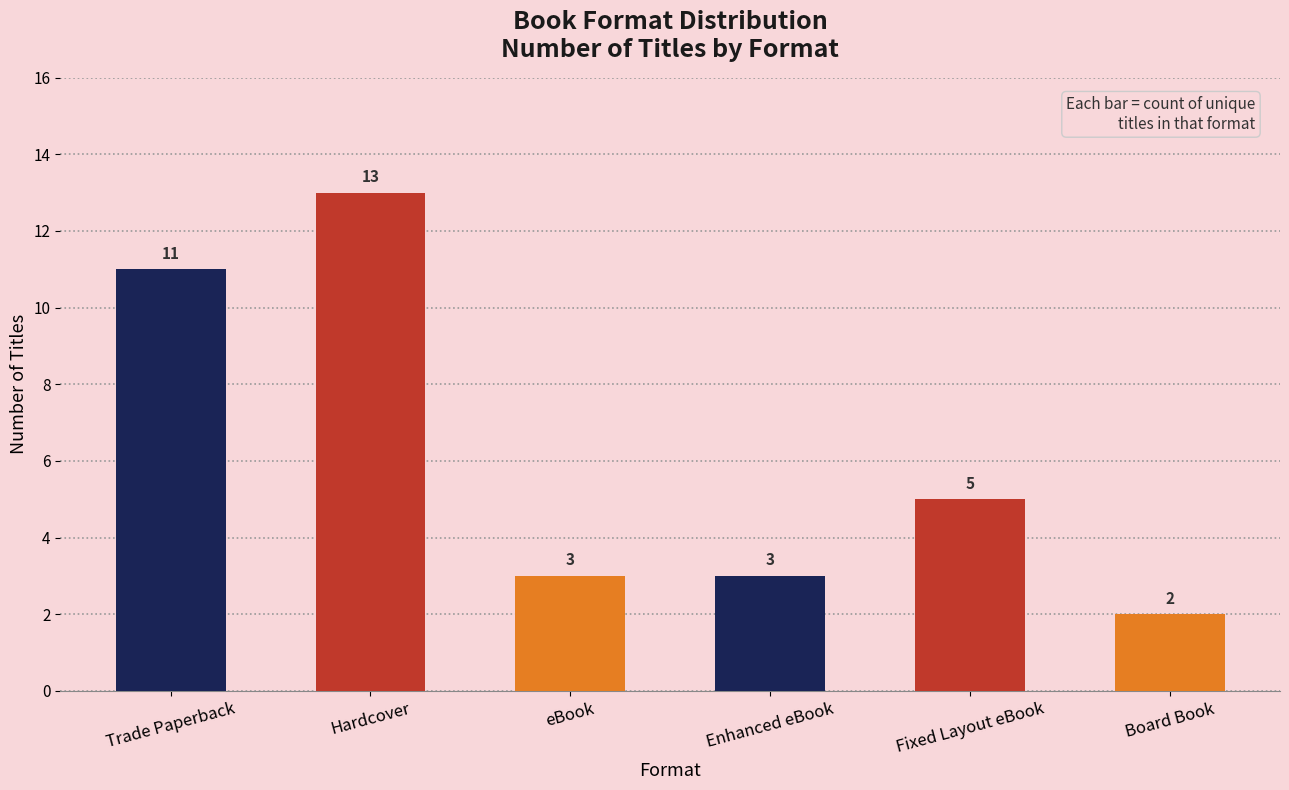

Where does the data first go above 5?

Trade Paperback